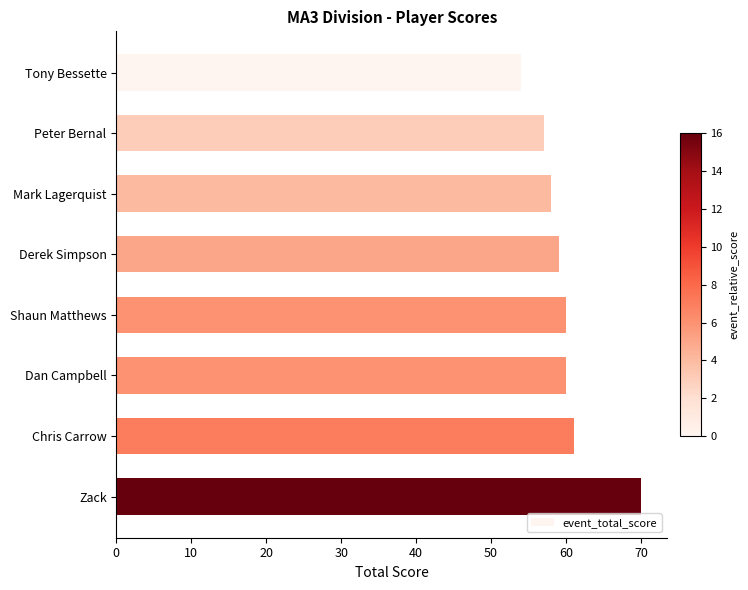

What is the label of the 2nd bar from the bottom?

Chris Carrow